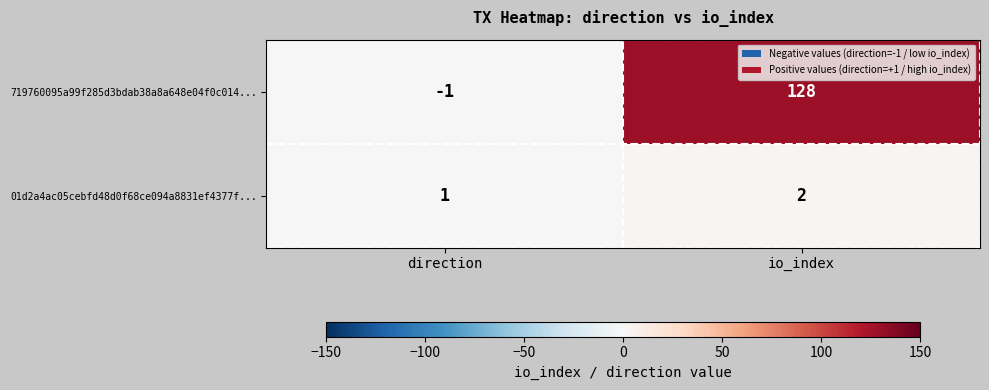

Which series has the largest range (max minus min)?

719760095a99f285d3bdab38a8a648e04f0c014...